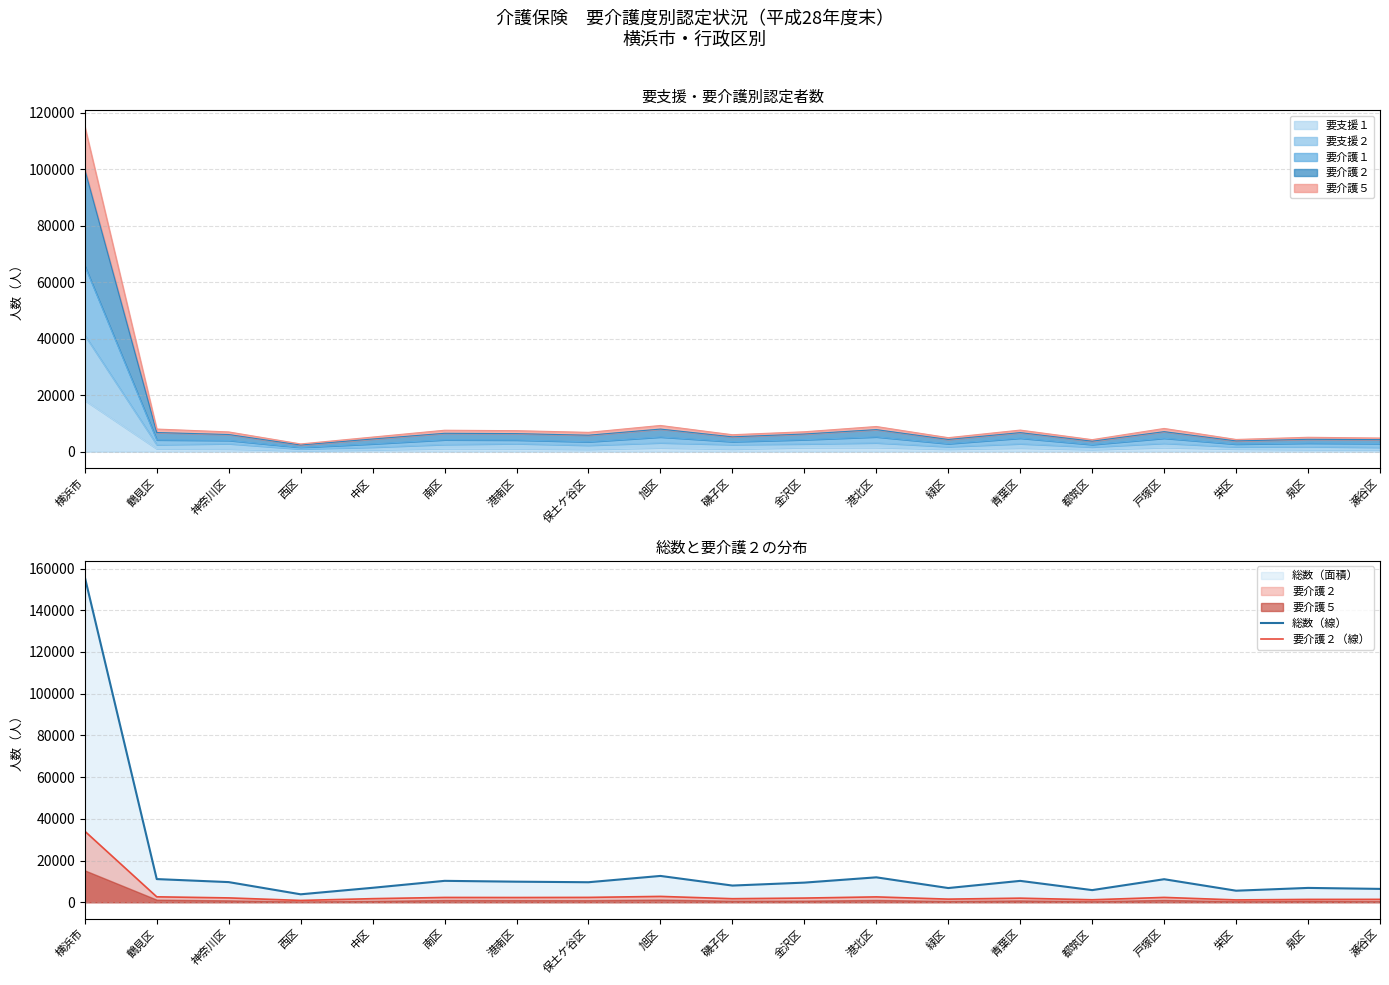

What is the label of the 7th point from the left?

港南区